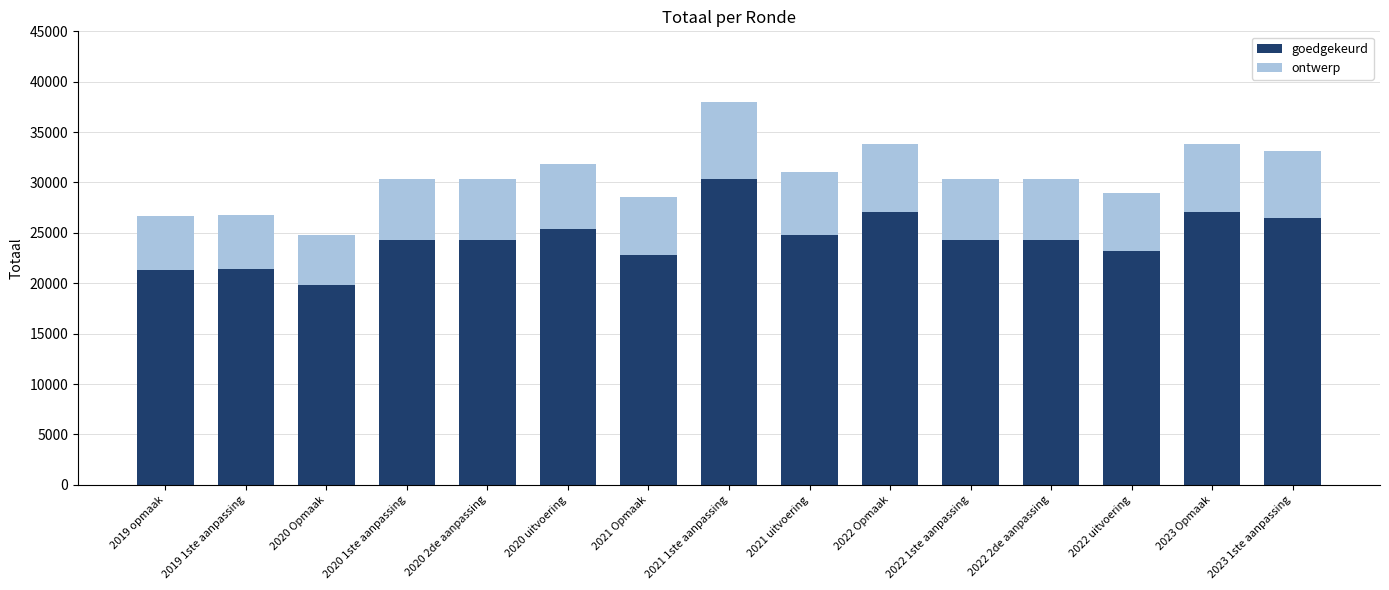

At which label does goedgekeurd reach its minimum?

2020 Opmaak